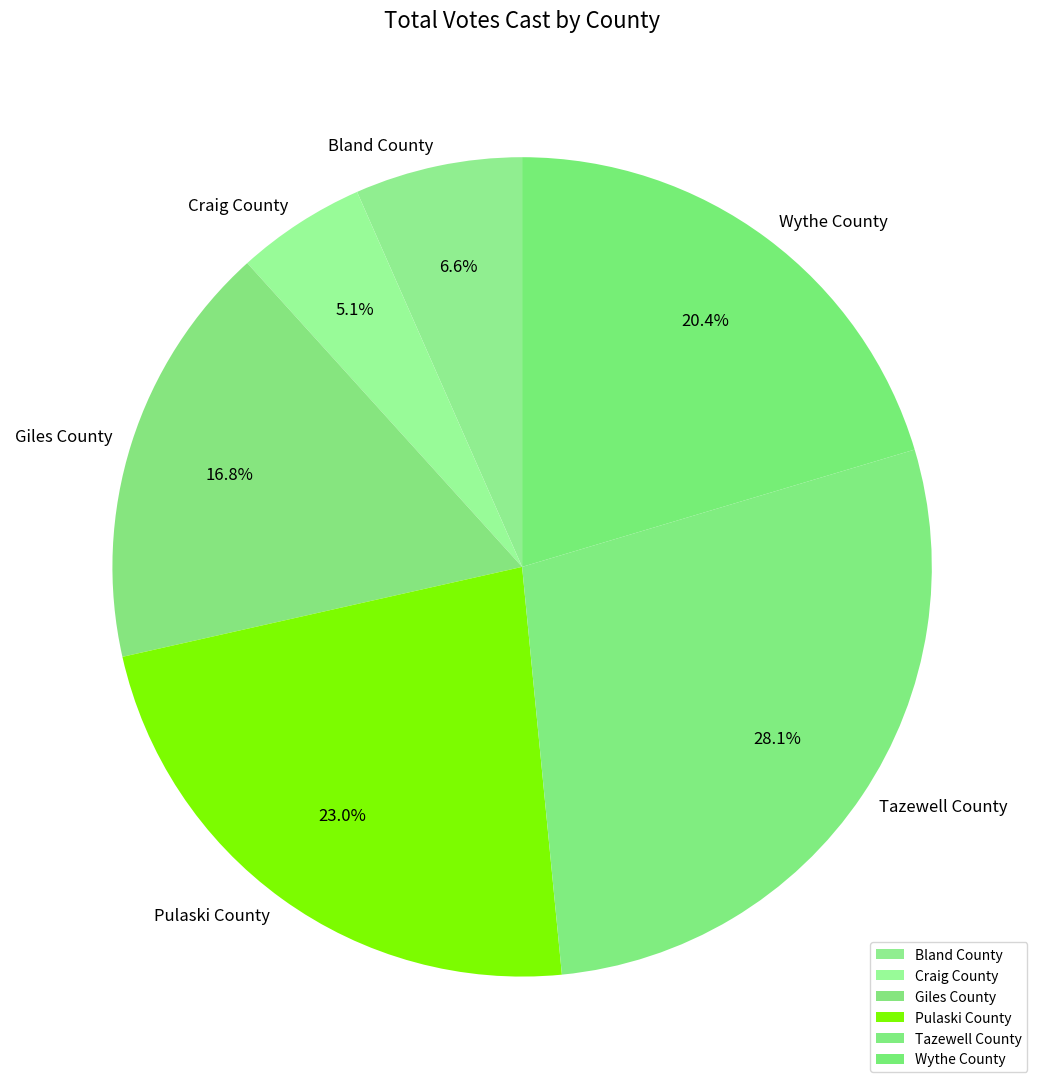

Which has a higher value, Bland County or Craig County?

Bland County